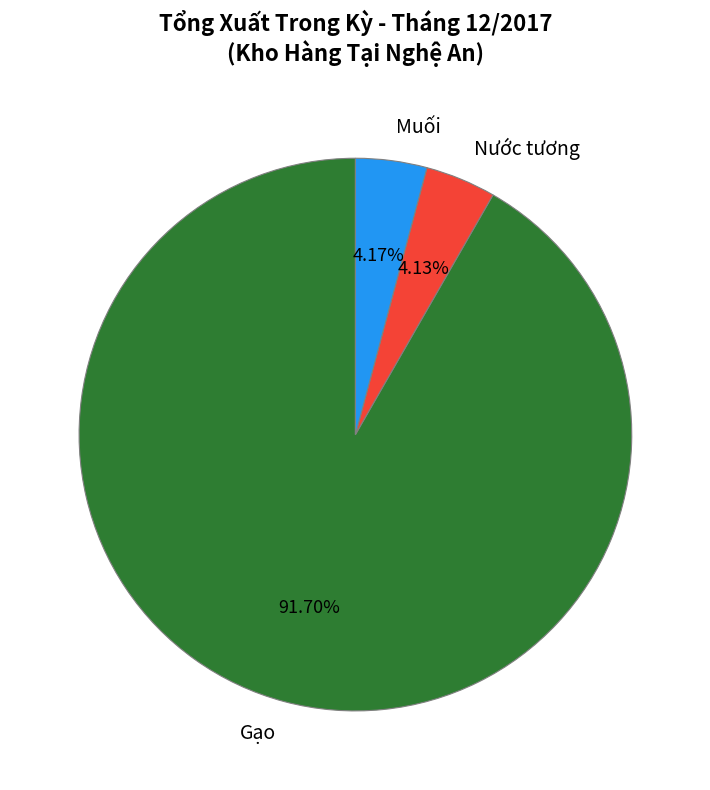

What portion of the pie excludes Muối?

95.8%